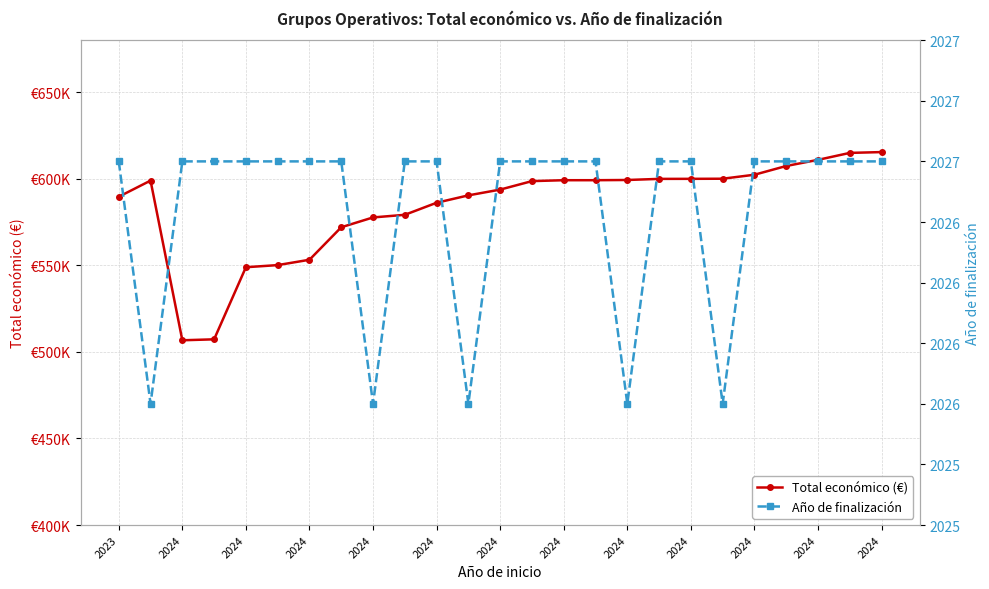

What is the sum of the Año de finalización values at 2024 and 17?

4054.0